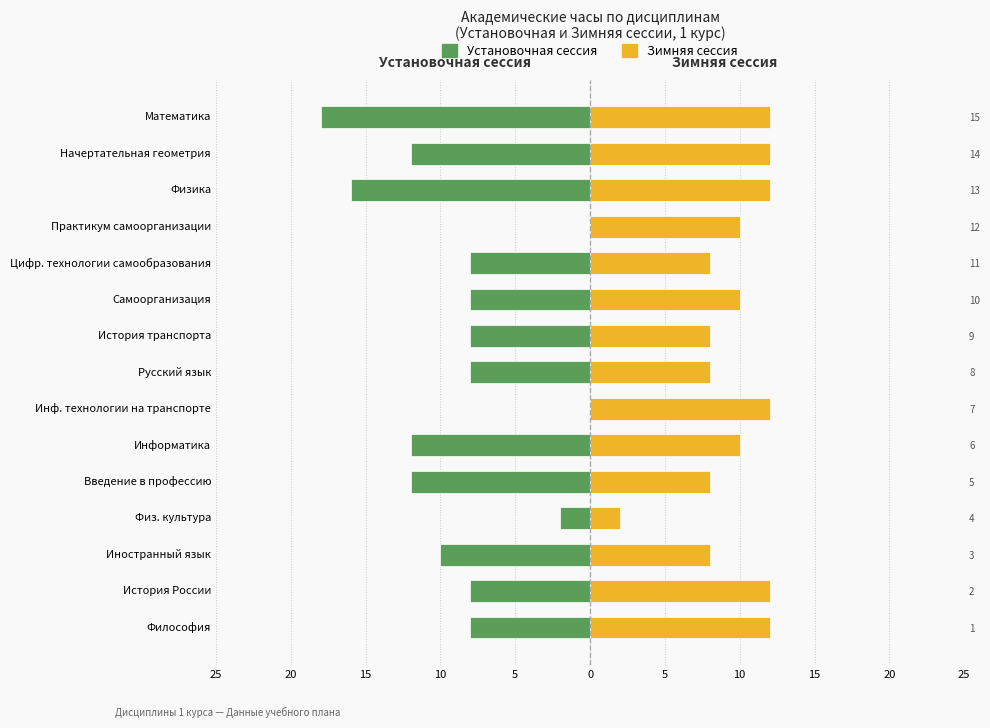

The value of Зимняя сессия at Начертательная геометрия is 17. True or false?

False